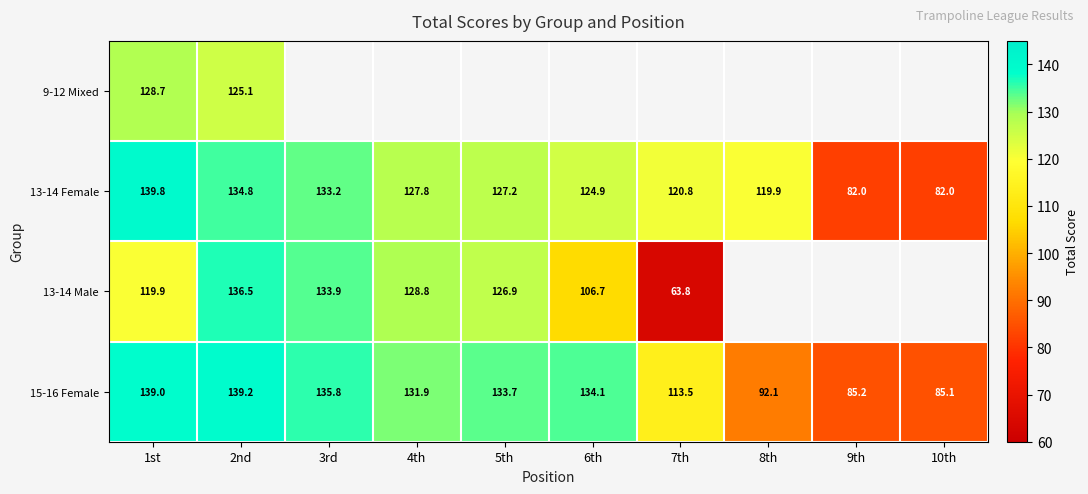

Is the value of 9-12 Mixed at 1st greater than the value of 15-16 Female at 2nd?

No